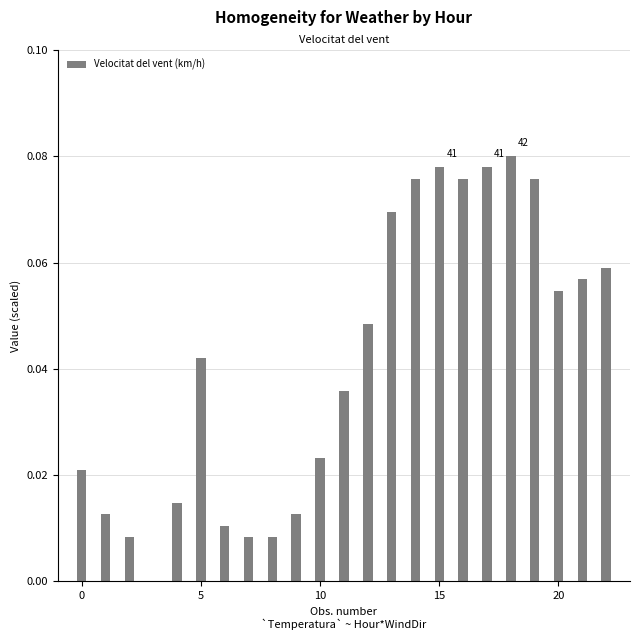

What is the sum of all values?

0.9